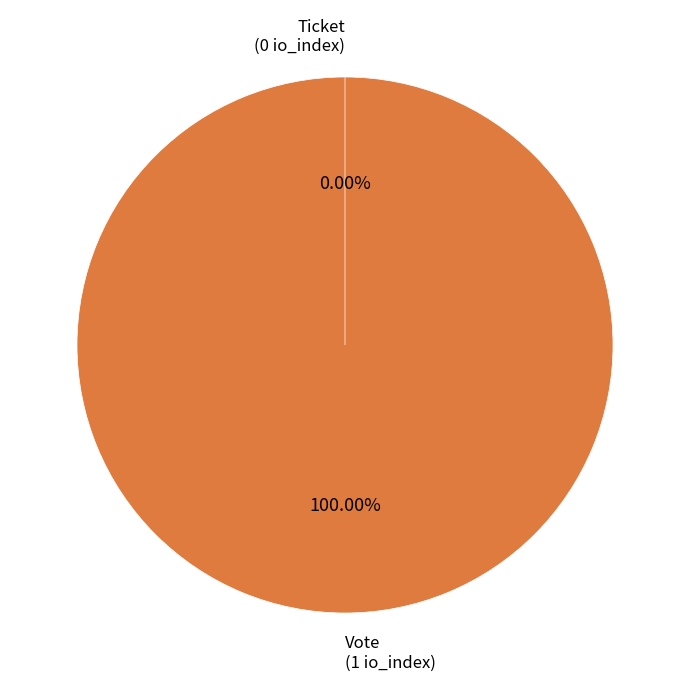

Rank the categories by value from highest to lowest.

Vote (io_index=1), Ticket (io_index=0)